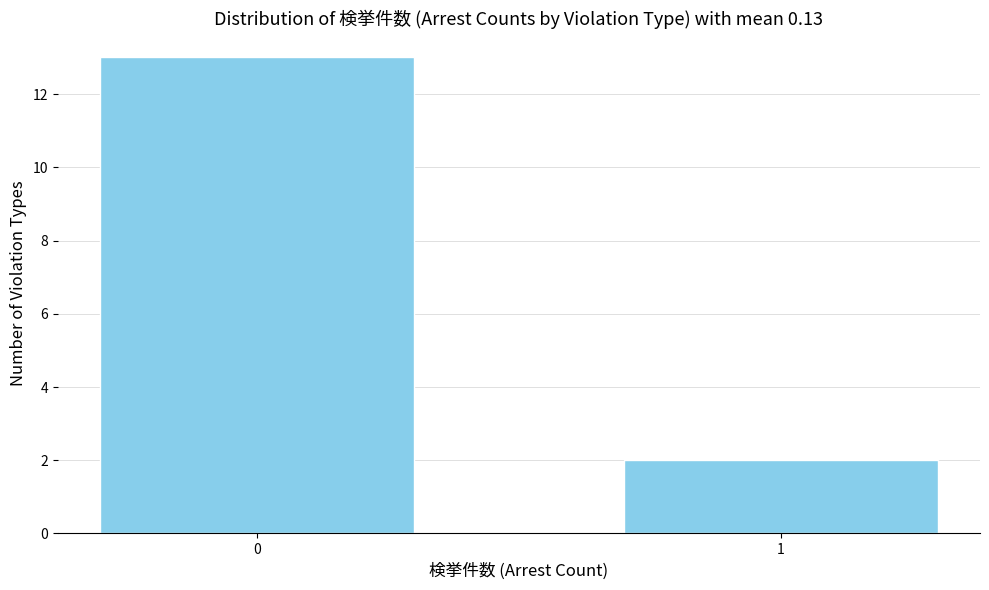

Reading left to right, extract all data points from this chart.

0=13	1=2